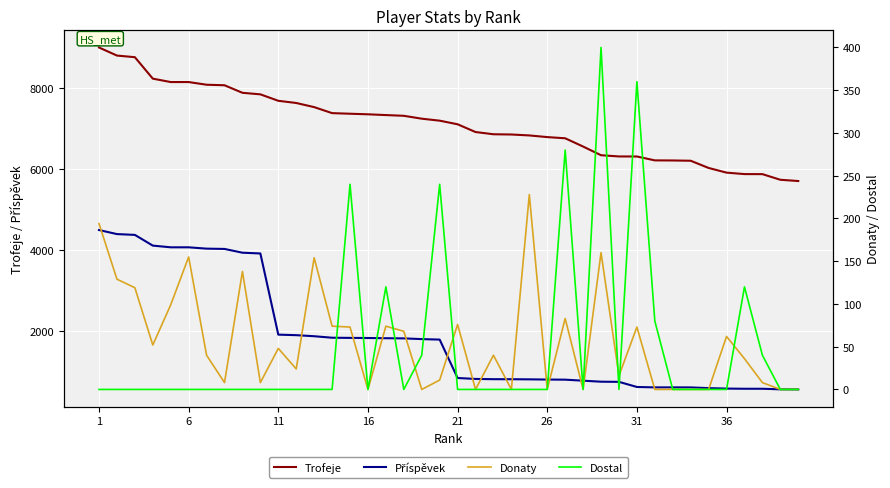

How many Dostal values are between 0 and 40?

32